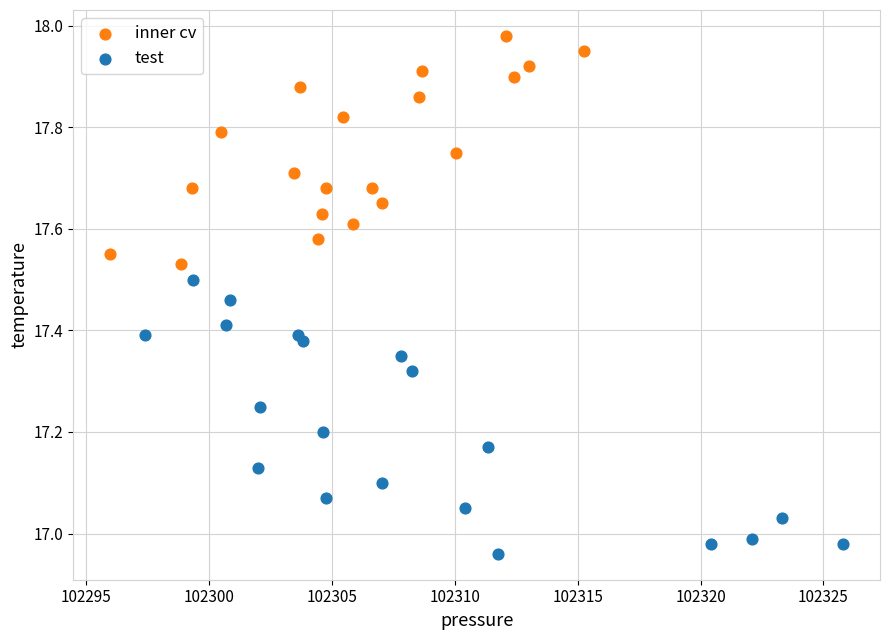

Which series has the widest spread of Y values?

test